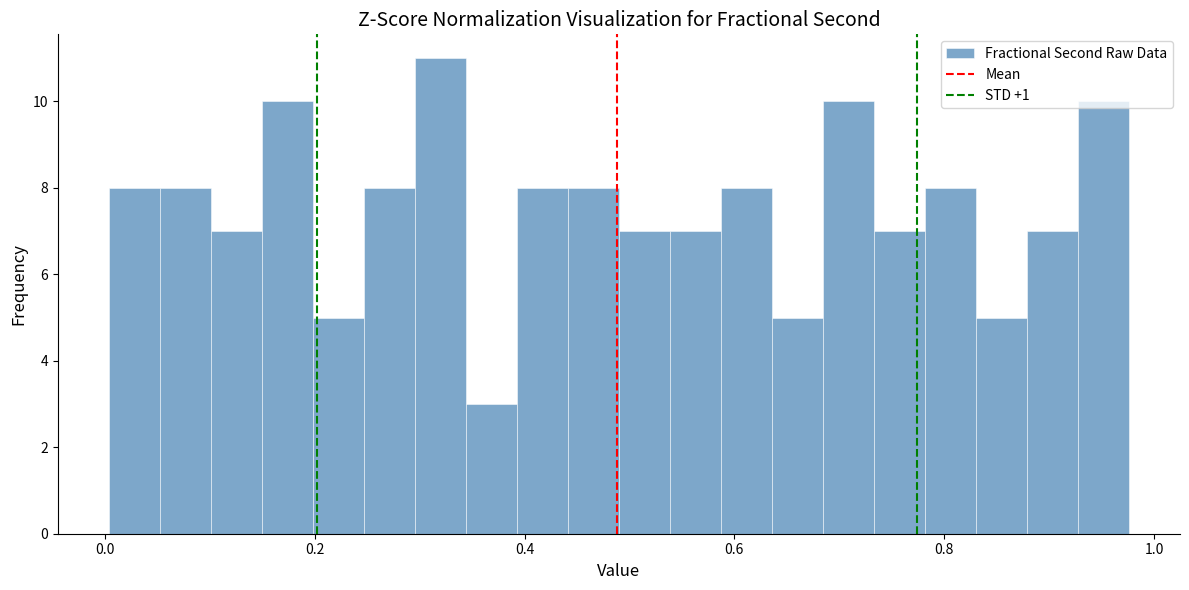

Read against the x-axis, roughly where is the centre of the tallest bar?

0.32